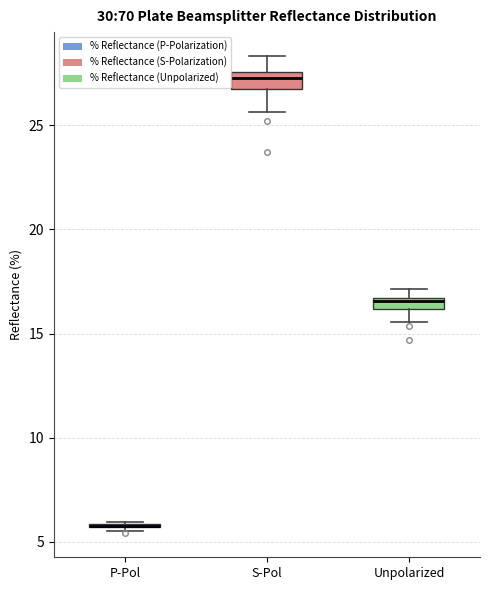

Where is the upper edge of the box for P-Pol on the y-axis? The values are not printed on the chart, so give them approximately, as read against the axis.

6.0